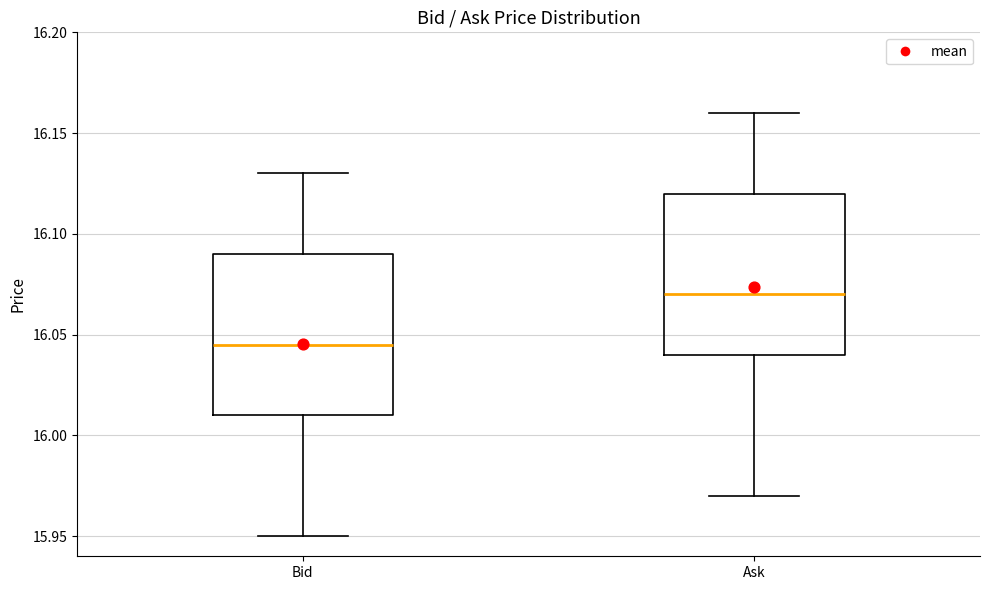

Reading left to right, transcribe this box plot: for each box, give where its median line is, the range the box spans, and where its two whiskers end, as read against the y-axis. The values are not printed on the chart, so give them approximately, as read against the axis.

Bid: median 16.045, box 16.010 to 16.090, whiskers 15.950 to 16.130
Ask: median 16.070, box 16.040 to 16.120, whiskers 15.970 to 16.160